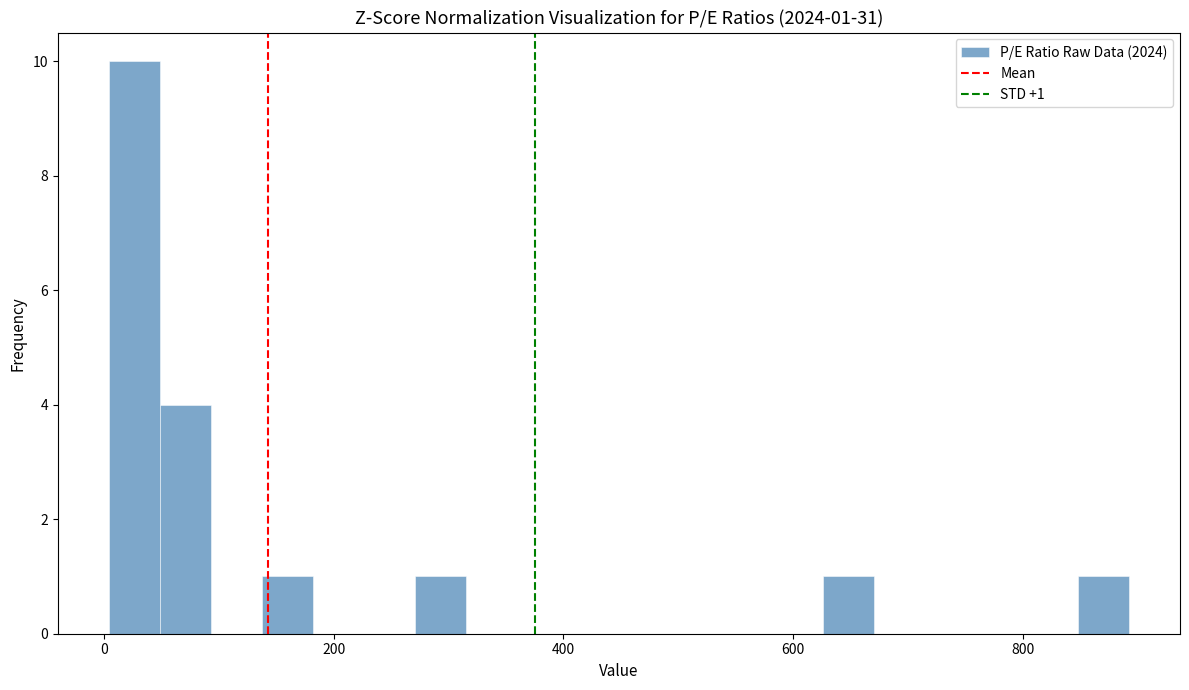

Read against the x-axis, roughly where is the centre of the tallest bar?

20